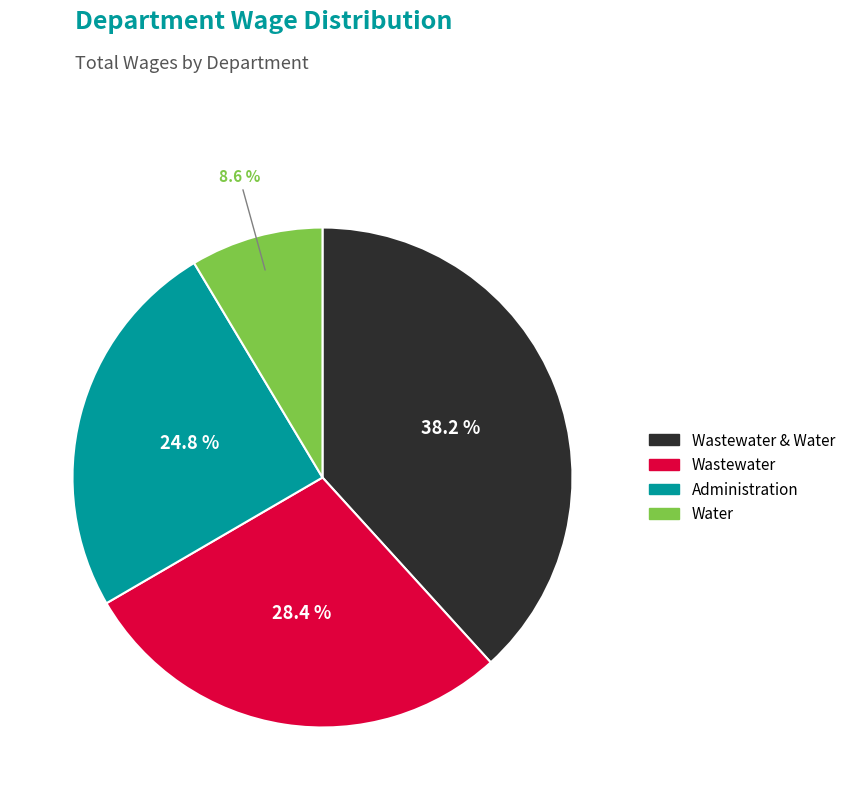

How many slices are in this pie chart?

4